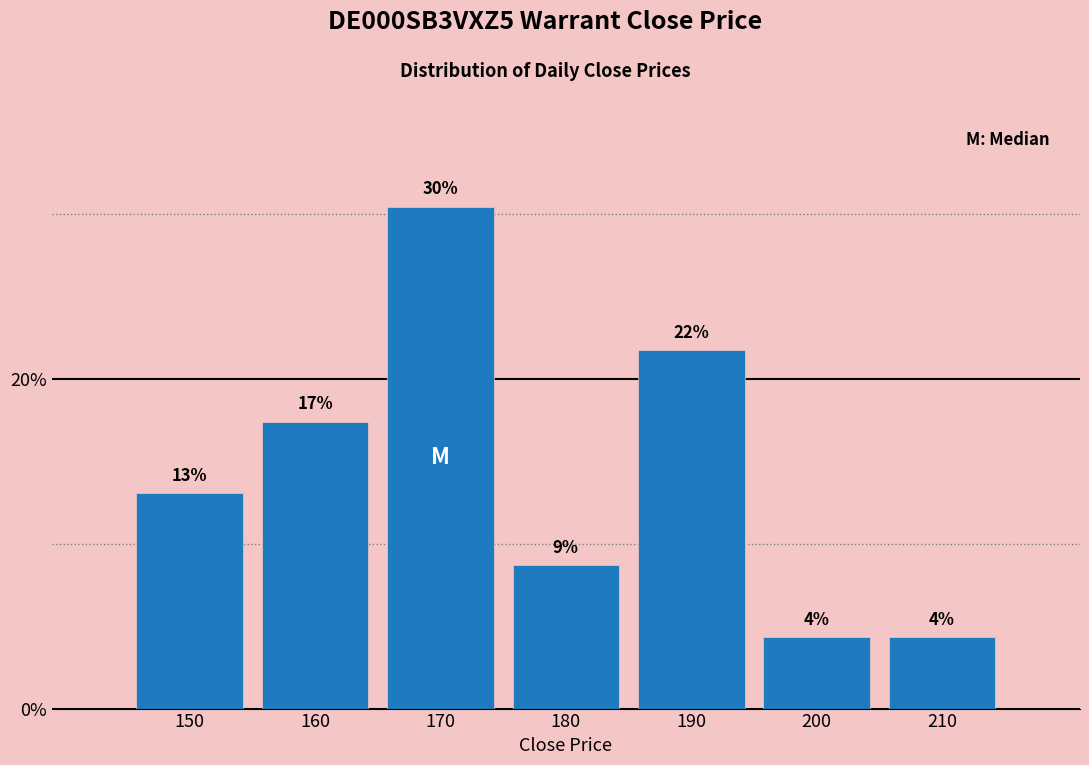

Are the bars horizontal?

No